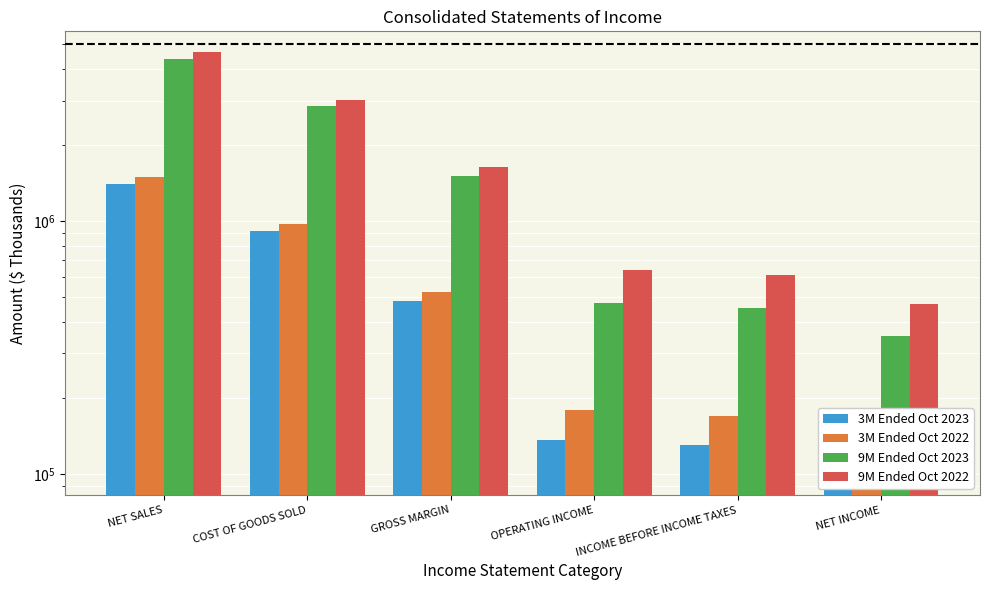

What is the total value across all series at GROSS MARGIN?

4158272